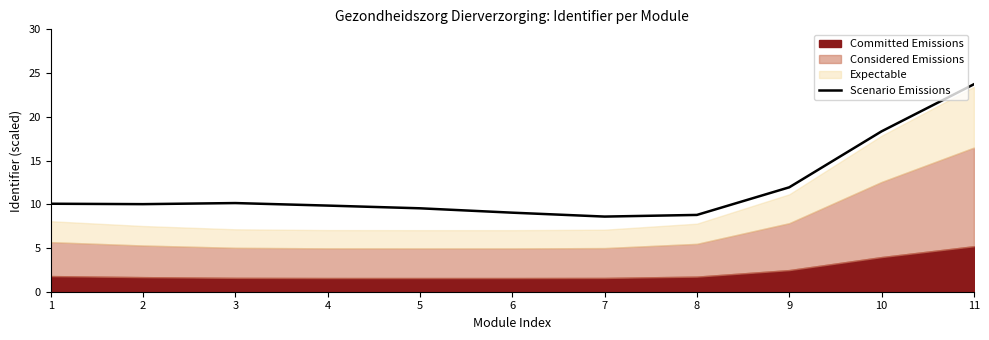

Is it true that Scenario Emissions equals 16.7 at 1?

False